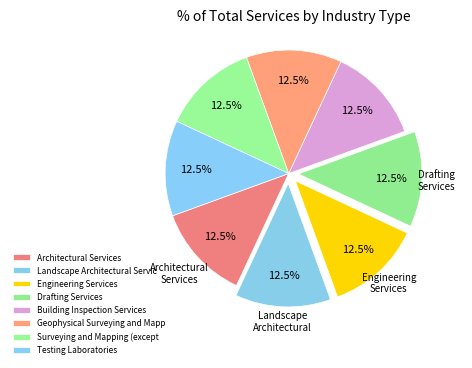

Count the number of slices in the pie.

8